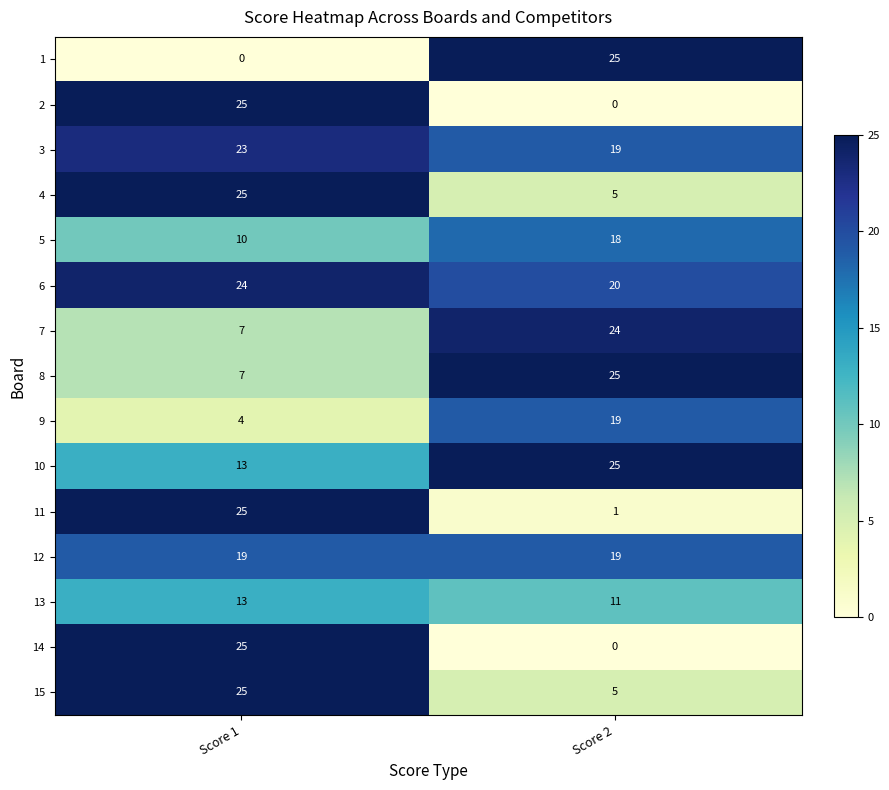

Which category has the lowest value in the 6 series?

Score 2